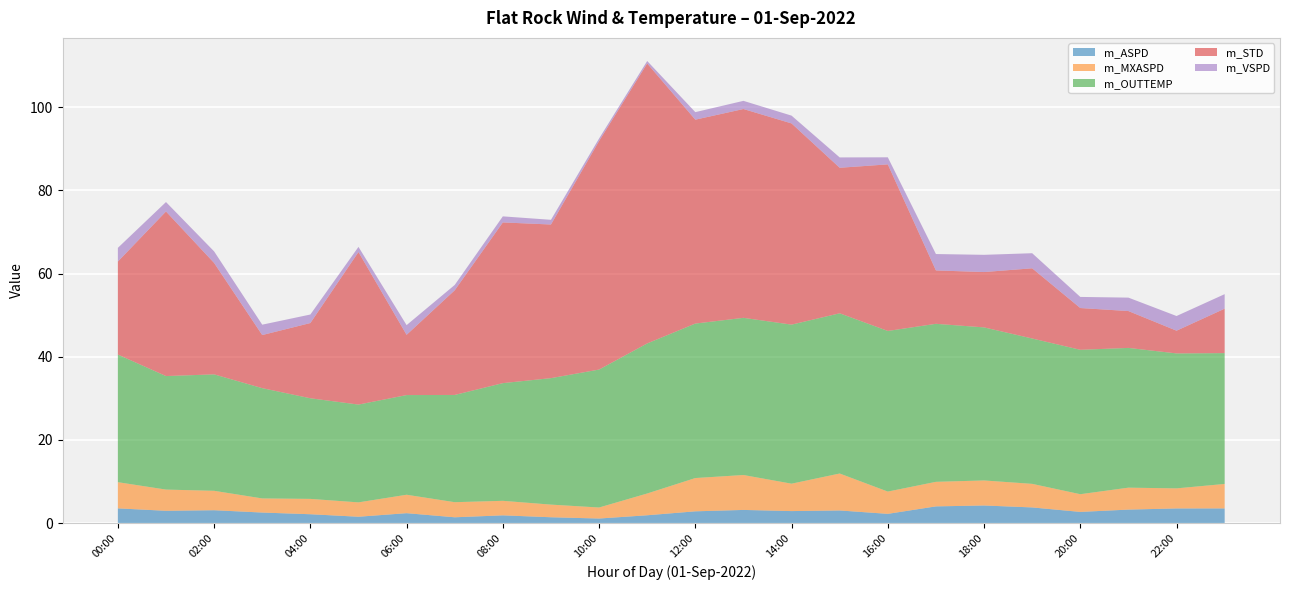

Reading left to right, what are all the values shown in this chart?

m_ASPD: 3.6	3.0	3.1	2.6	2.2	1.6	2.4	1.4	1.9	1.4	1.1	1.9	2.9	3.2	2.9	3.1	2.2	4.0	4.3	3.8	2.7	3.3	3.5	3.5
m_MXASPD: 6.3	5.1	4.7	3.4	3.7	3.5	4.4	3.6	3.5	3.0	2.6	5.2	8.0	8.4	6.6	8.9	5.4	5.9	6.0	5.7	4.3	5.3	4.8	5.9
m_OUTTEMP: 30.7	27.3	28.0	26.5	24.2	23.5	23.9	25.8	28.3	30.4	33.1	36.1	37.1	37.8	38.2	38.5	38.6	38.0	36.8	34.9	34.7	33.6	32.4	31.4
m_STD: 22.4	39.5	26.8	12.8	18.1	36.7	14.5	25.1	38.6	36.9	54.9	67.3	49.0	50.2	48.4	35.0	40.0	12.8	13.3	16.9	10.0	8.9	5.5	10.7
m_VSPD: 3.3	2.3	2.8	2.5	2.0	1.2	2.3	1.3	1.5	1.1	0.6	0.6	1.8	2.0	1.9	2.5	1.7	3.9	4.1	3.6	2.7	3.2	3.5	3.5